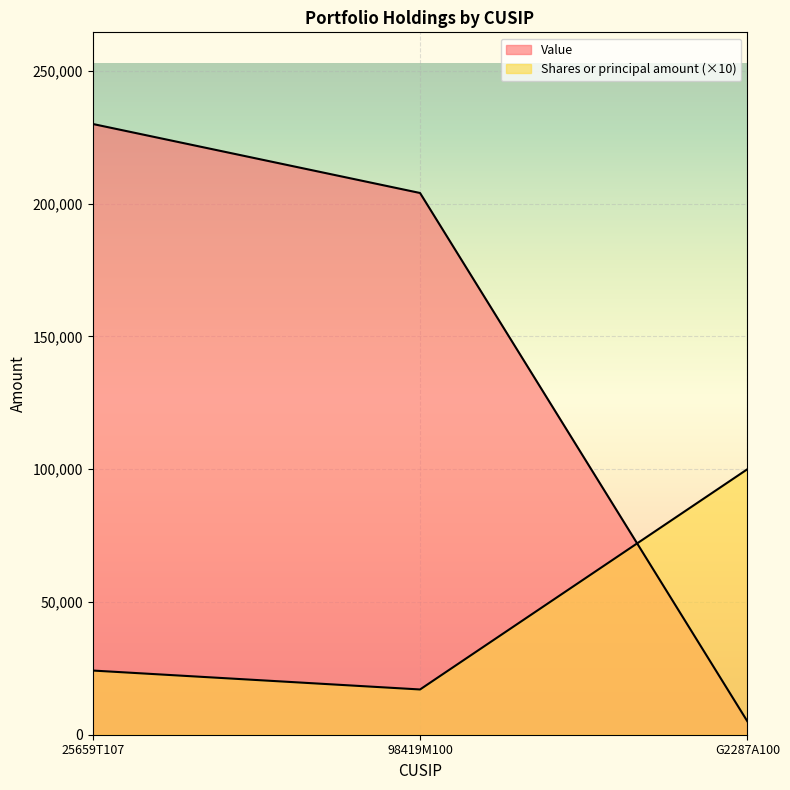

At how many categories does at least one series exceed 166942?

2